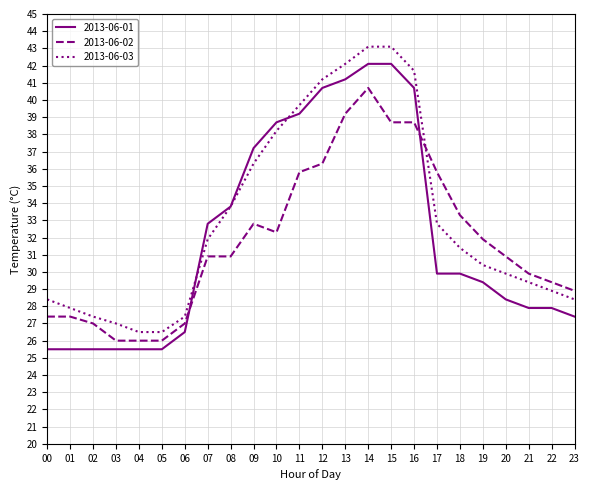

Reading left to right, list all the values displayed in this chart.

2013-06-01: 00=25.5	01=25.5	02=25.5	03=25.5	04=25.5	05=25.5	06=26.5	07=32.8	08=33.8	09=37.2	10=38.7	11=39.2	12=40.7	13=41.2	14=42.1	15=42.1	16=40.7	17=29.9	18=29.9	19=29.4	20=28.4	21=27.9	22=27.9	23=27.4
2013-06-02: 00=27.4	01=27.4	02=27.0	03=26.0	04=26.0	05=26.0	06=27.0	07=30.9	08=30.9	09=32.8	10=32.3	11=35.8	12=36.3	13=39.2	14=40.7	15=38.7	16=38.7	17=35.8	18=33.3	19=31.9	20=30.9	21=29.9	22=29.4	23=28.9
2013-06-03: 00=28.4	01=27.9	02=27.4	03=27.0	04=26.5	05=26.5	06=27.4	07=31.9	08=33.8	09=36.3	10=38.2	11=39.7	12=41.2	13=42.1	14=43.1	15=43.1	16=41.7	17=32.8	18=31.4	19=30.4	20=29.9	21=29.4	22=28.9	23=28.4